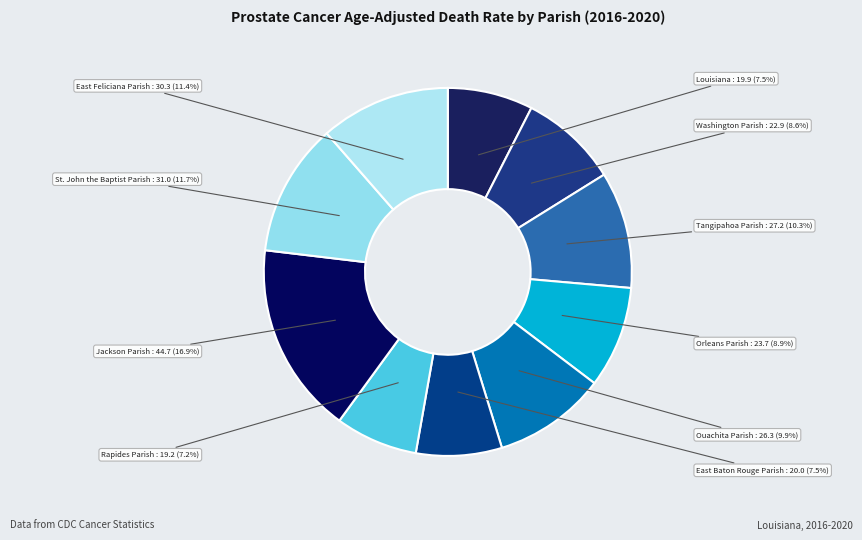

What is the smallest slice in the pie chart?

Rapides Parish